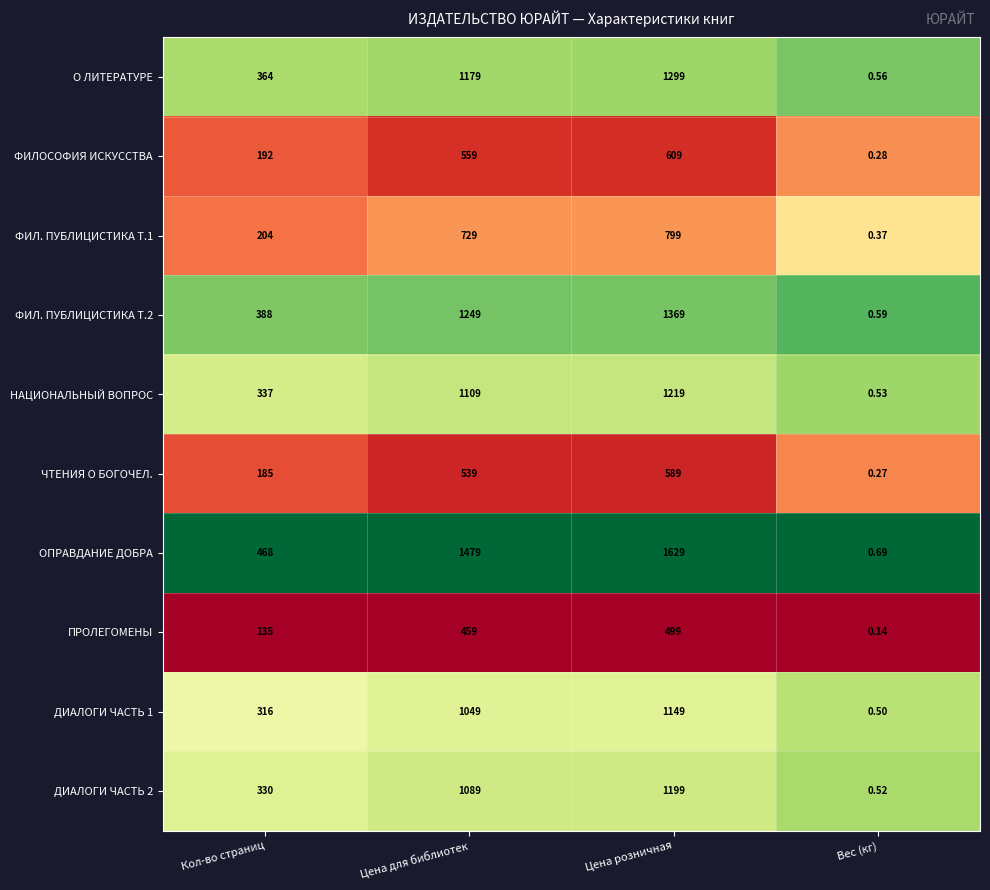

At which category is the sum across all series the highest?

Цена розничная